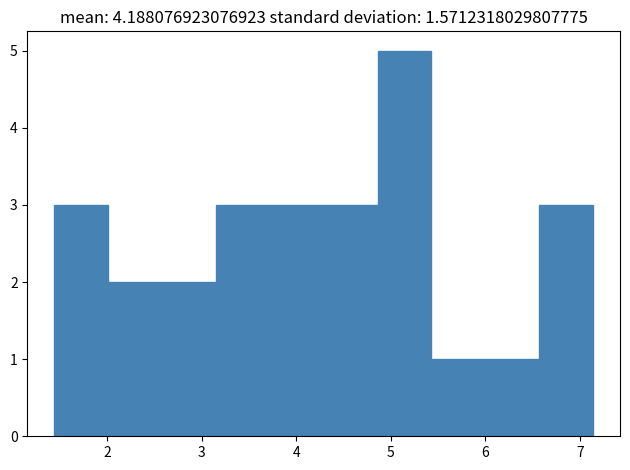

How tall is the bar that spans 3.72 to 4.29 on the x-axis? Neither the bar edges nor the heights are printed on the chart, so give them approximately, as read against the axes.

3